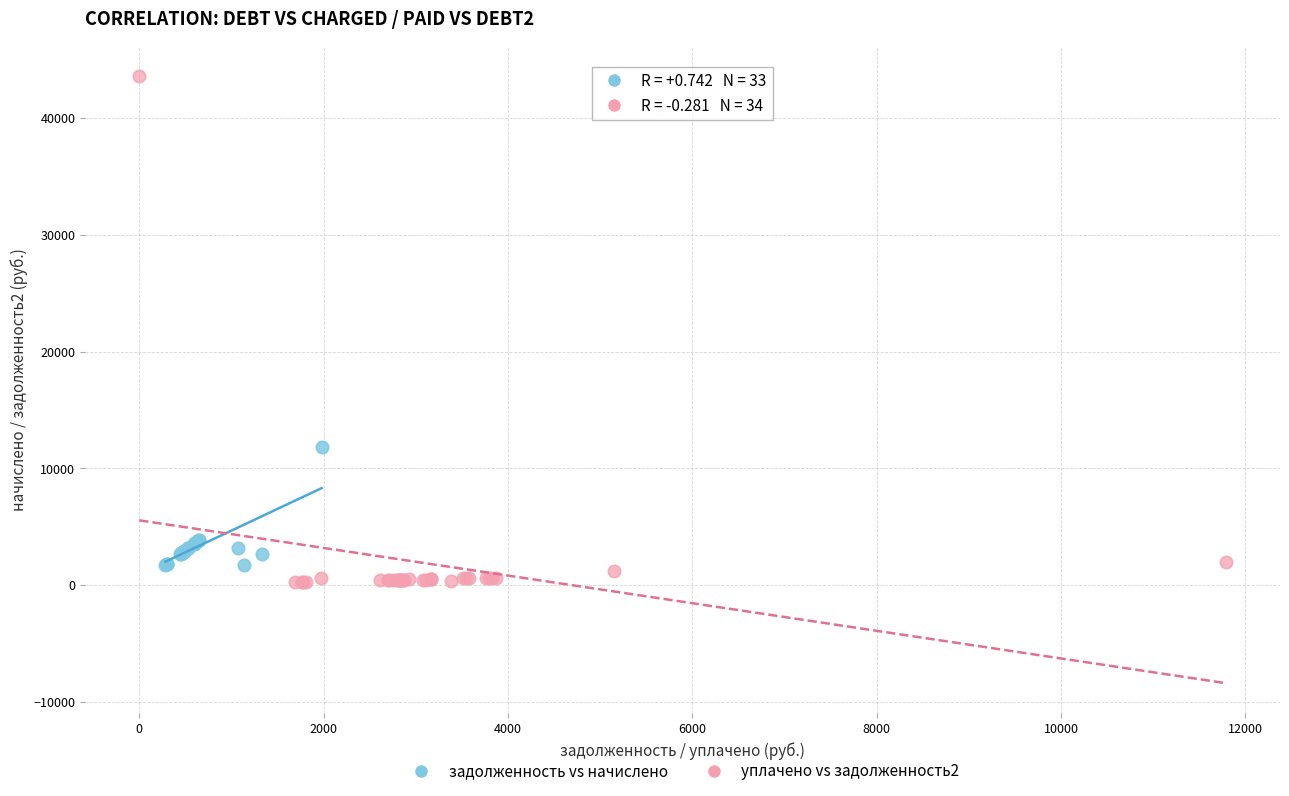

Which series reaches the maximum Y coordinate?

уплачено vs задолженность2